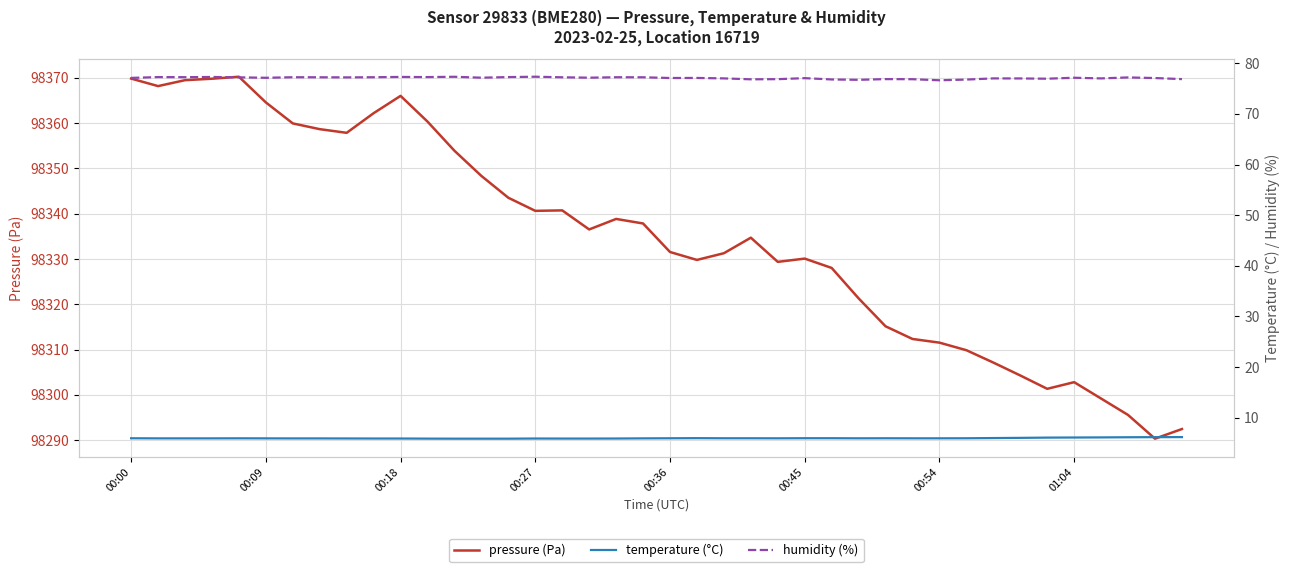

How many data points does each series have?

40